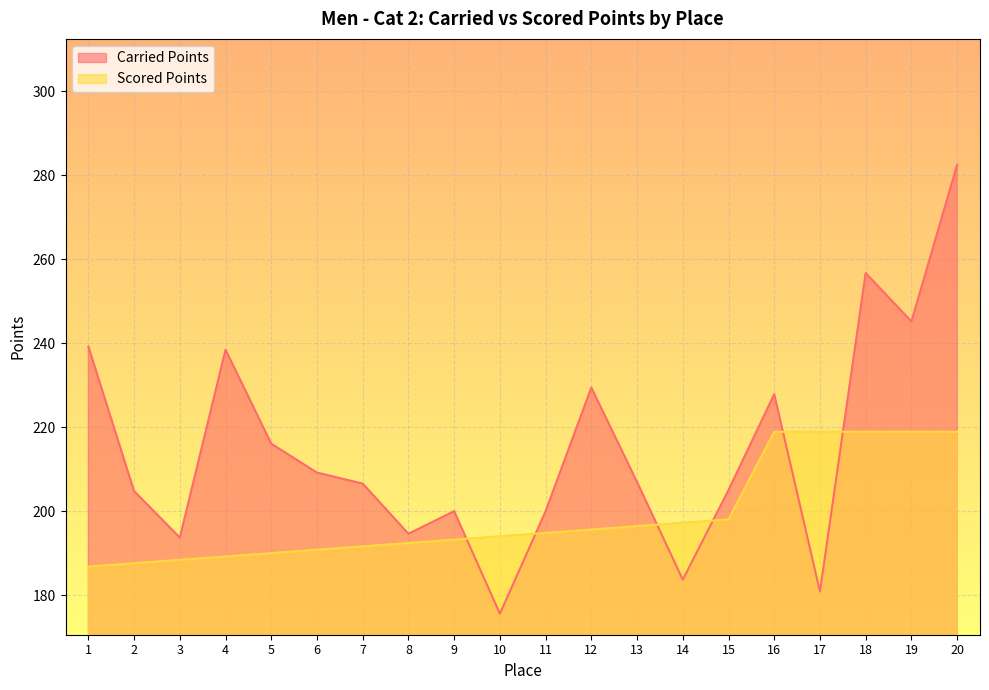

How many data points does each series have?

20